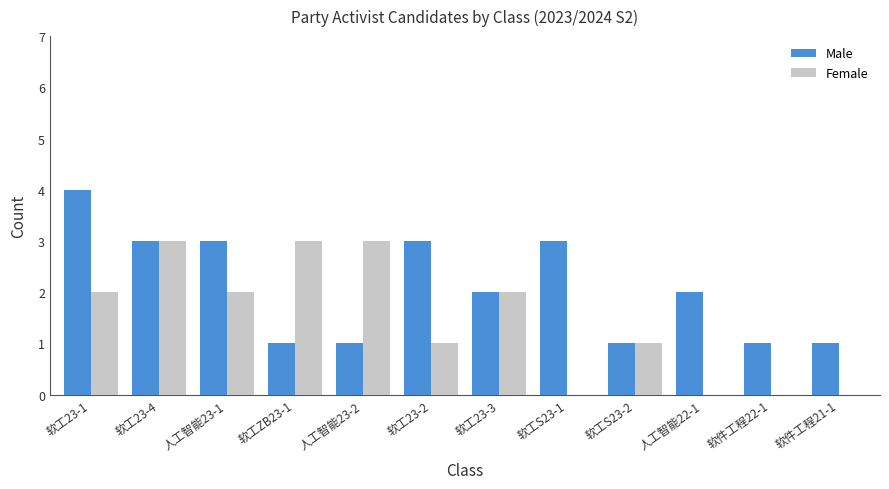

Is it true that Female equals 3 at 软工23-4?

True